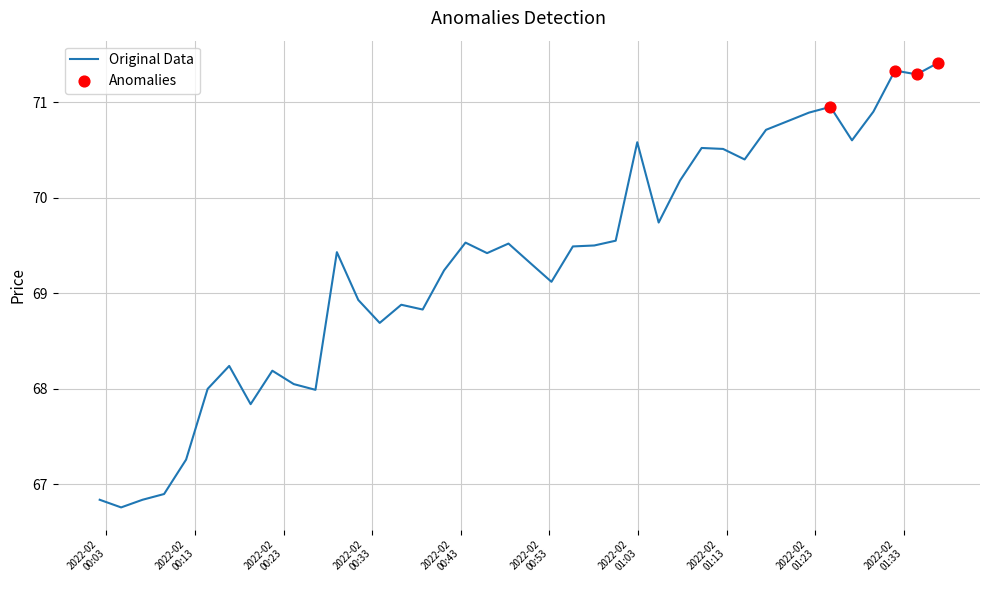

What is the greatest value displayed?

71.4